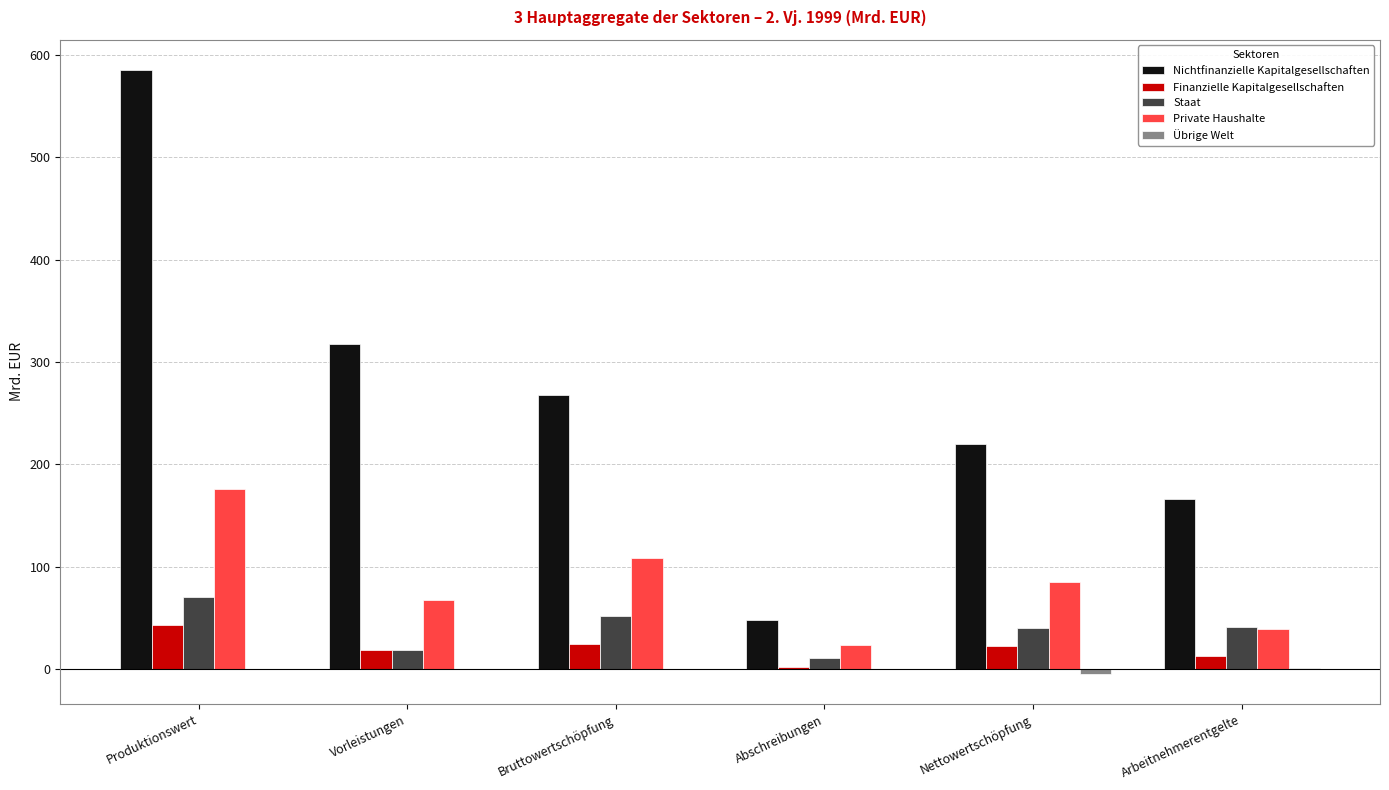

Which series has the largest range (max minus min)?

Nichtfinanzielle Kapitalgesellschaften